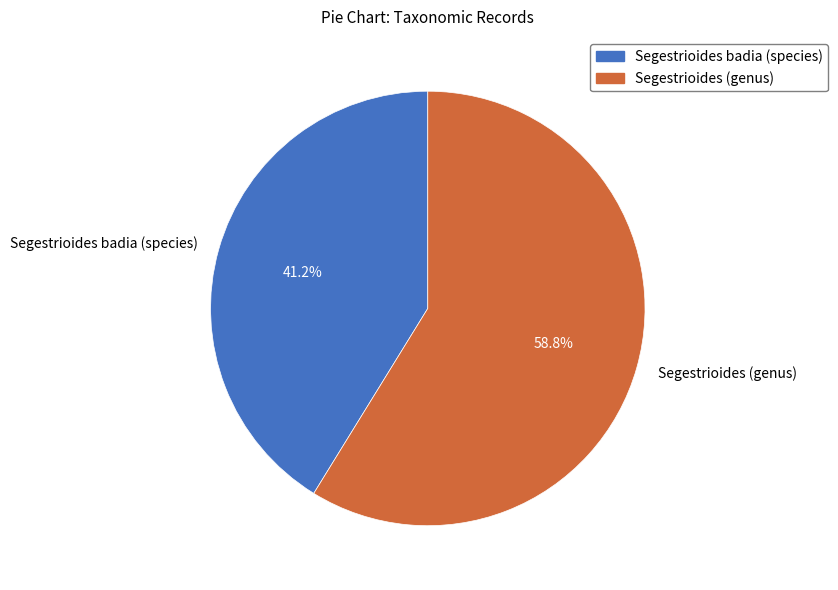

To the nearest percent, what portion does Segestrioides badia (species) represent?

41%